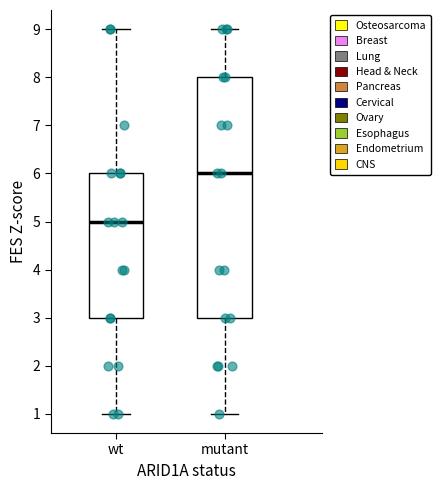

Which box is the tallest, from its lower edge to its upper edge?

mutant